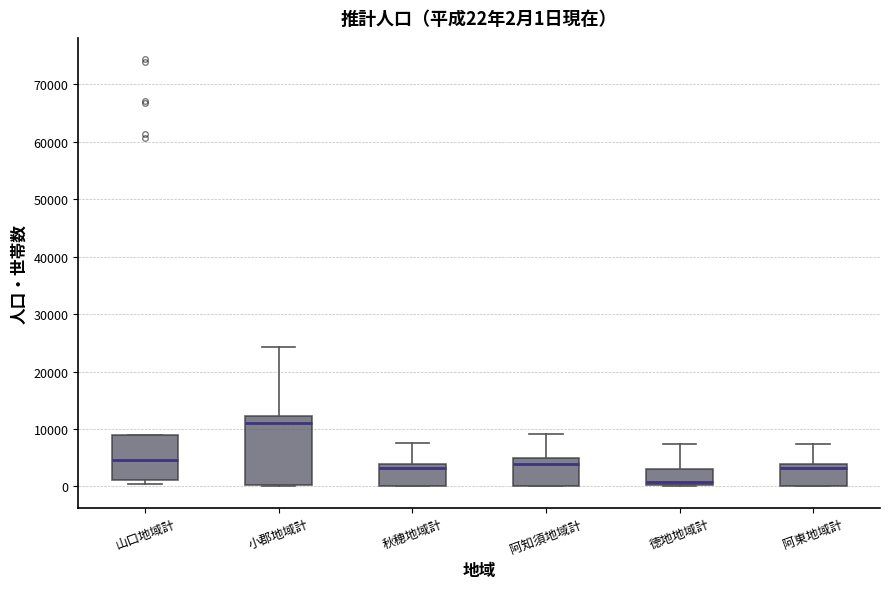

Which box is the tallest, from its lower edge to its upper edge?

小郡地域計